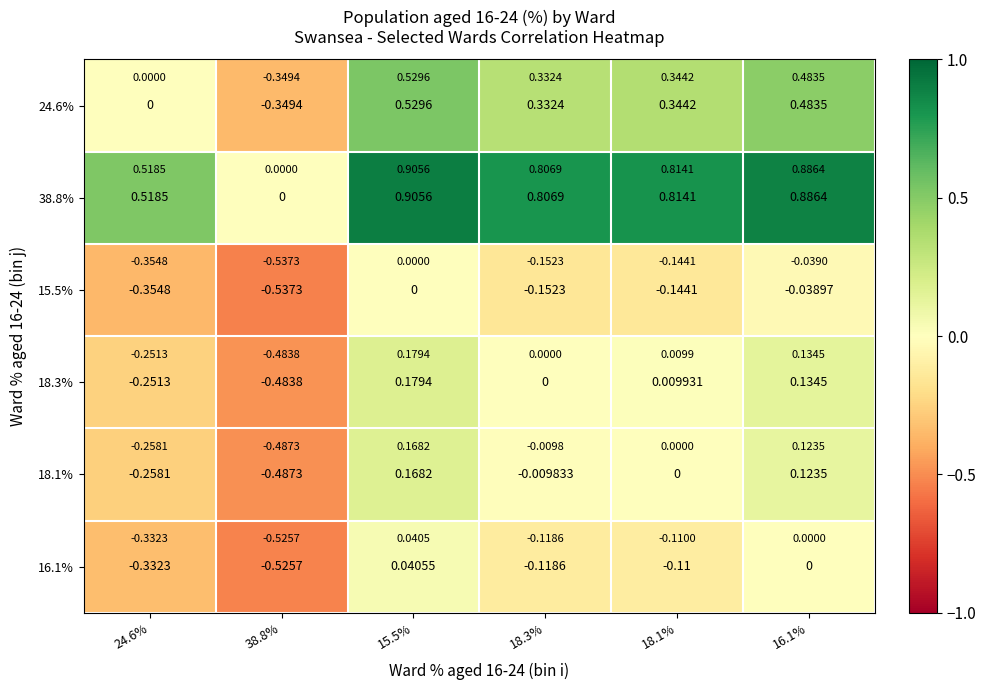

What is the approximate value of 24.6% at 15.5%?

0.5